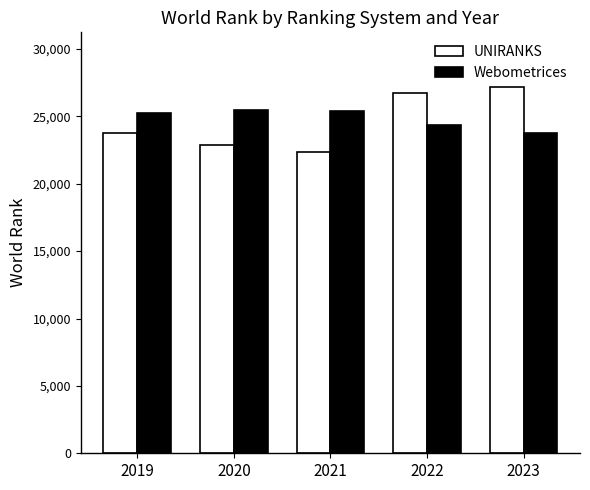

What is the total value across all series at 2020?

48349